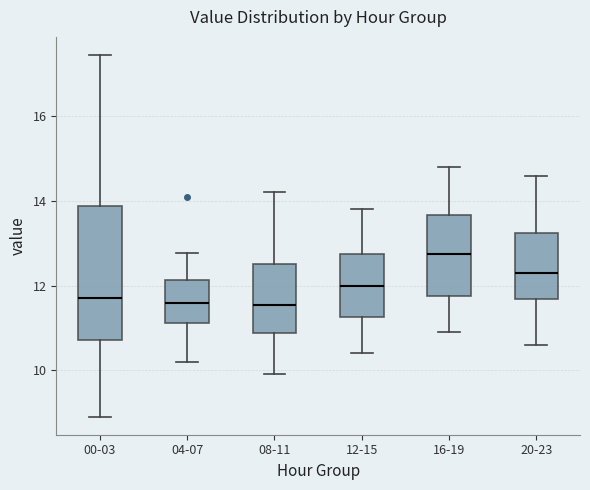

Reading left to right, read every box against the y-axis: the position of its median line, the range the box covers, and the ends of its whiskers. The values are not printed on the chart, so give them approximately, as read against the axis.

00-03: median 11.8, box 10.8 to 13.8, whiskers 9.0 to 17.4
04-07: median 11.6, box 11.2 to 12.2, whiskers 10.2 to 12.8
08-11: median 11.6, box 10.8 to 12.6, whiskers 10.0 to 14.2
12-15: median 12.0, box 11.2 to 12.8, whiskers 10.4 to 13.8
16-19: median 12.8, box 11.8 to 13.6, whiskers 11.0 to 14.8
20-23: median 12.4, box 11.6 to 13.2, whiskers 10.6 to 14.6